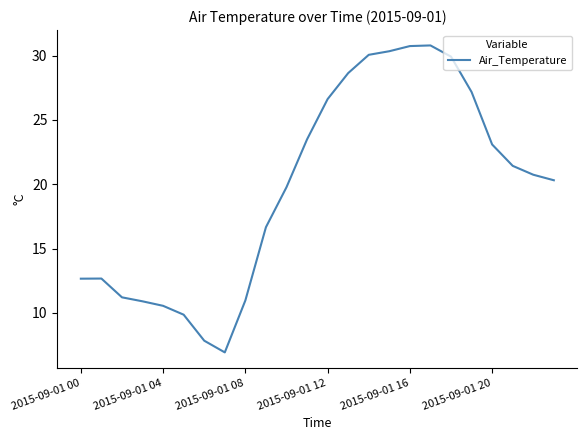

What is the minimum value shown in the chart?

6.9